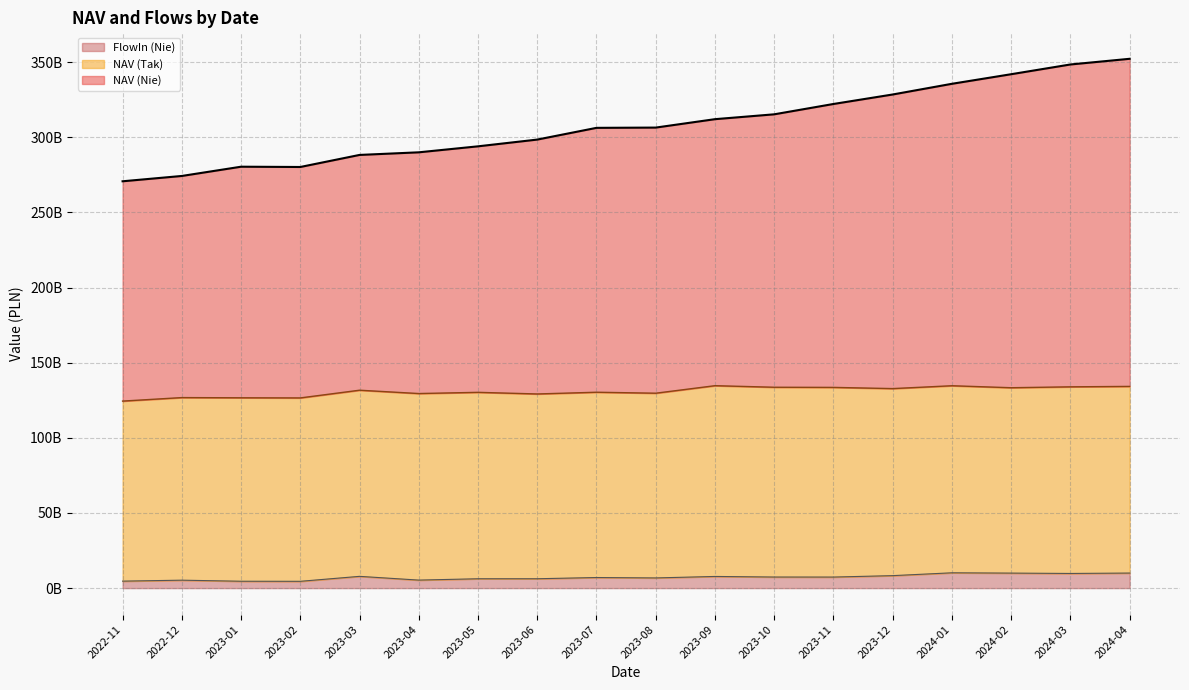

Which series changed the most between 2023-04 and 2024-02?

NAV (Nie)